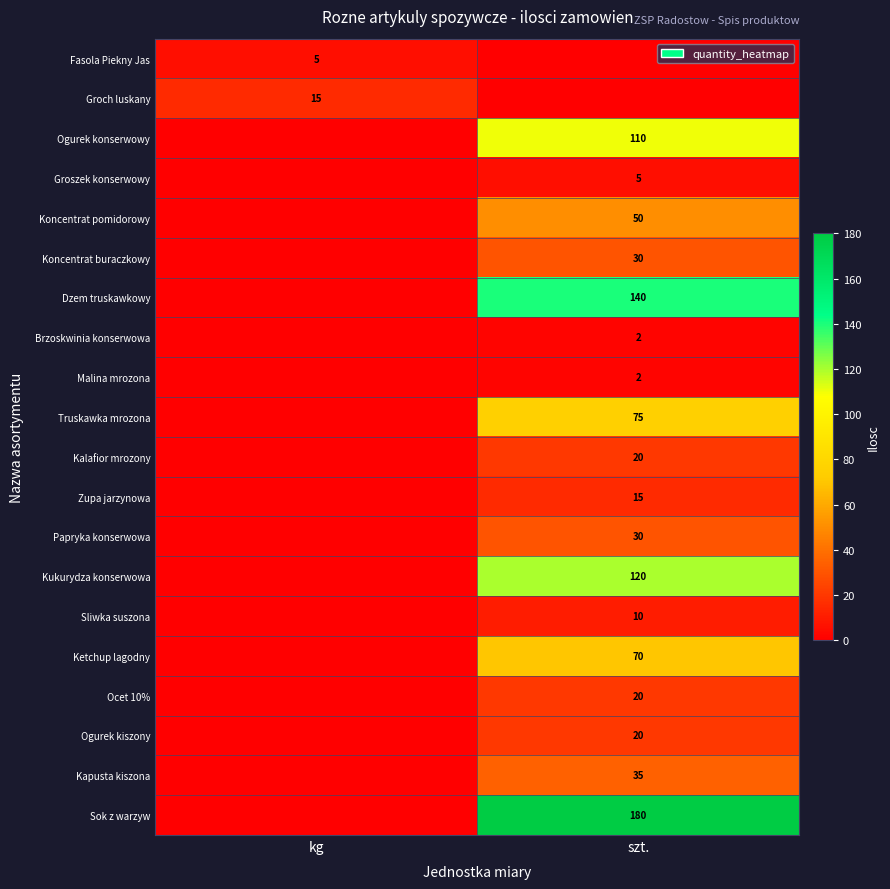

Is it true that Ogurek konserwowy equals 110 at szt.?

True